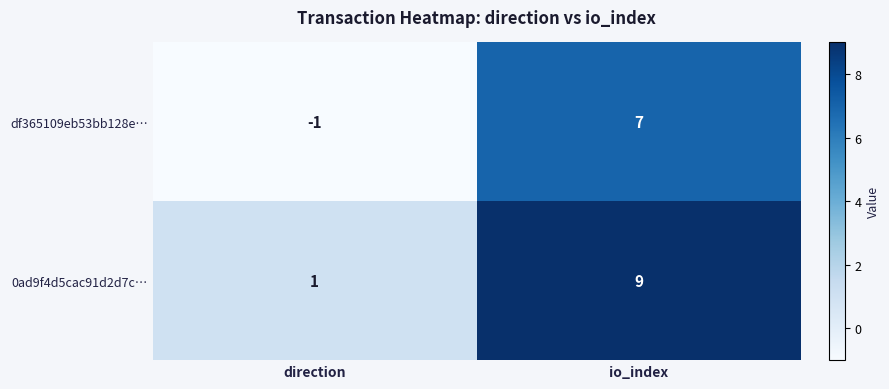

What is the difference between the 0ad9f4d5cac91d2d7c… values at io_index and direction?

8